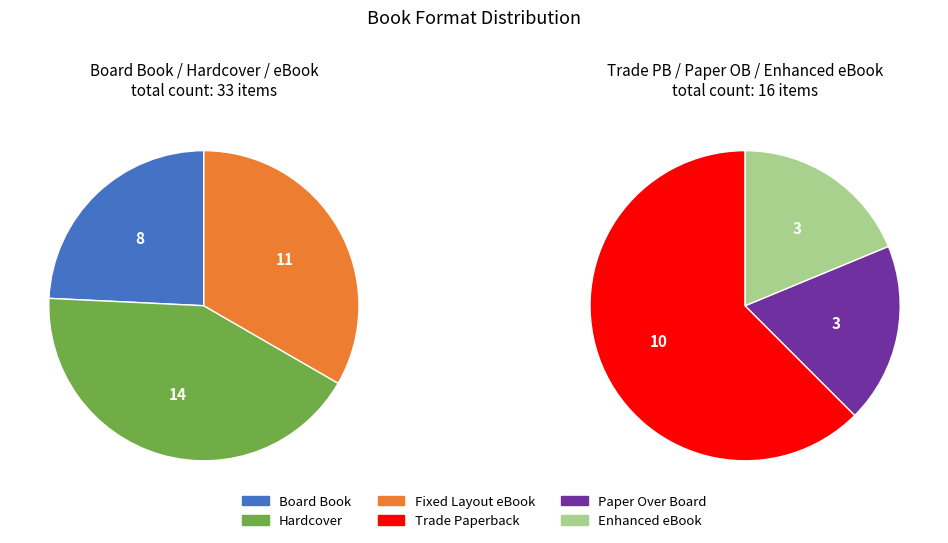

Is it true that Trade Paperback is 20% of the pie?

True